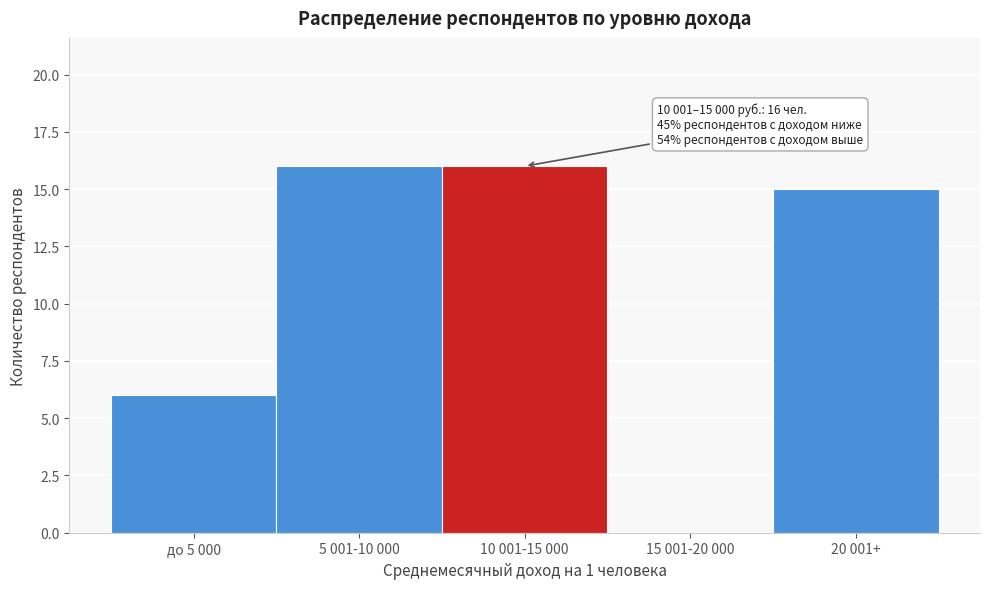

Reading right to left, what are all the values shown in this chart?

20 001+=15	15 001-20 000=0	10 001-15 000=16	5 001-10 000=16	до 5 000=6